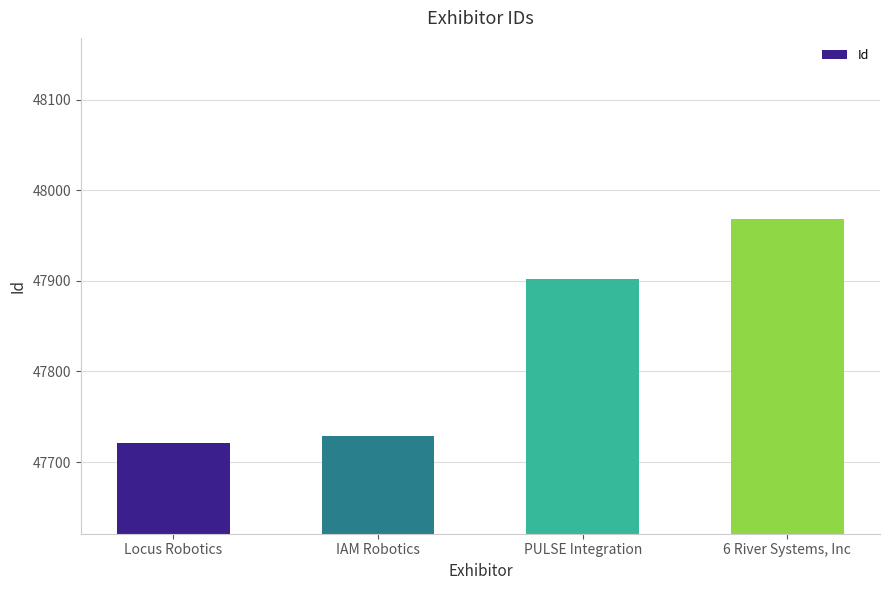

What is the sum of all values?

191320